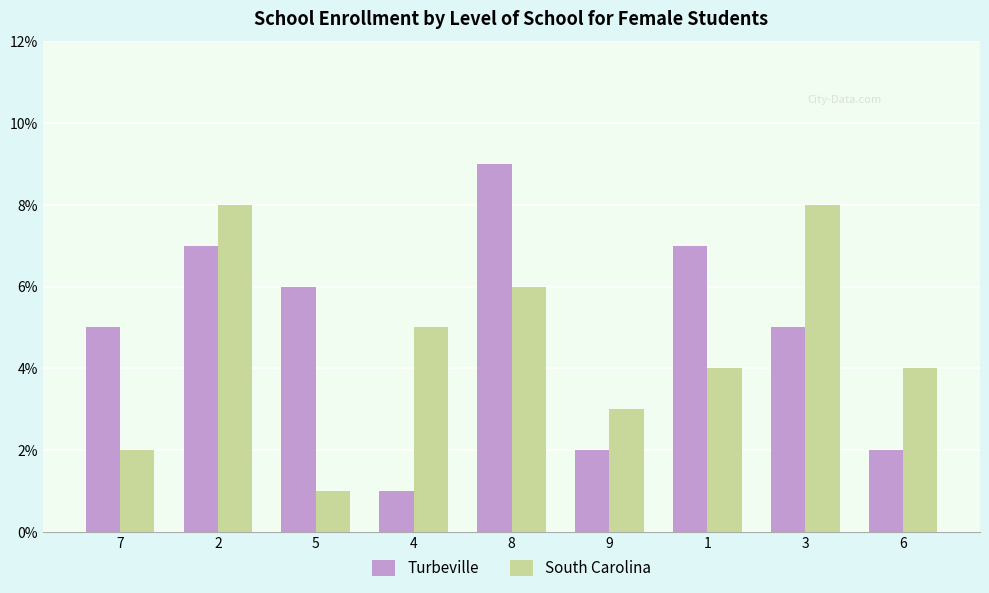

Rank the series at 9 from lowest to highest value.

Turbeville, South Carolina